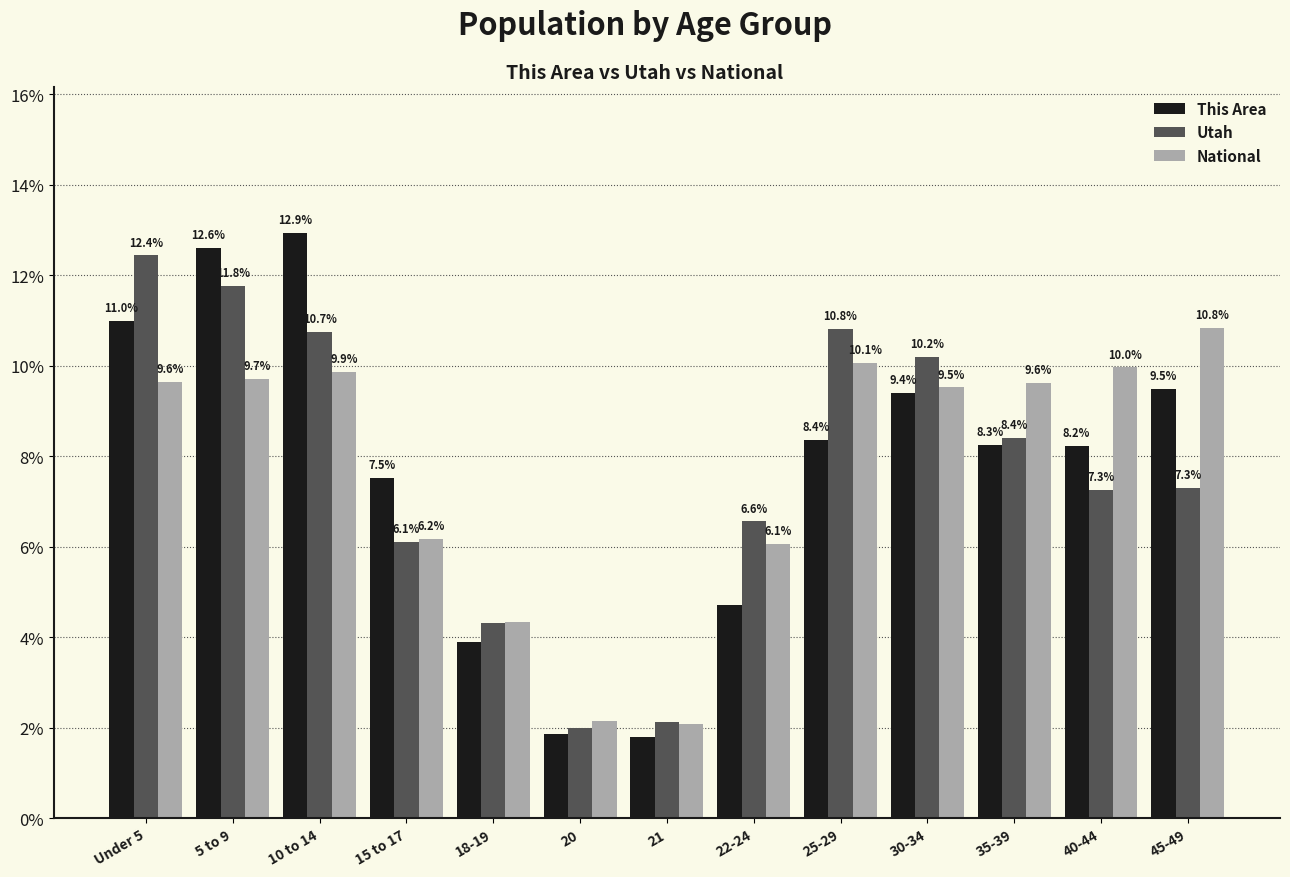

At how many categories does at least one series exceed 5?

10